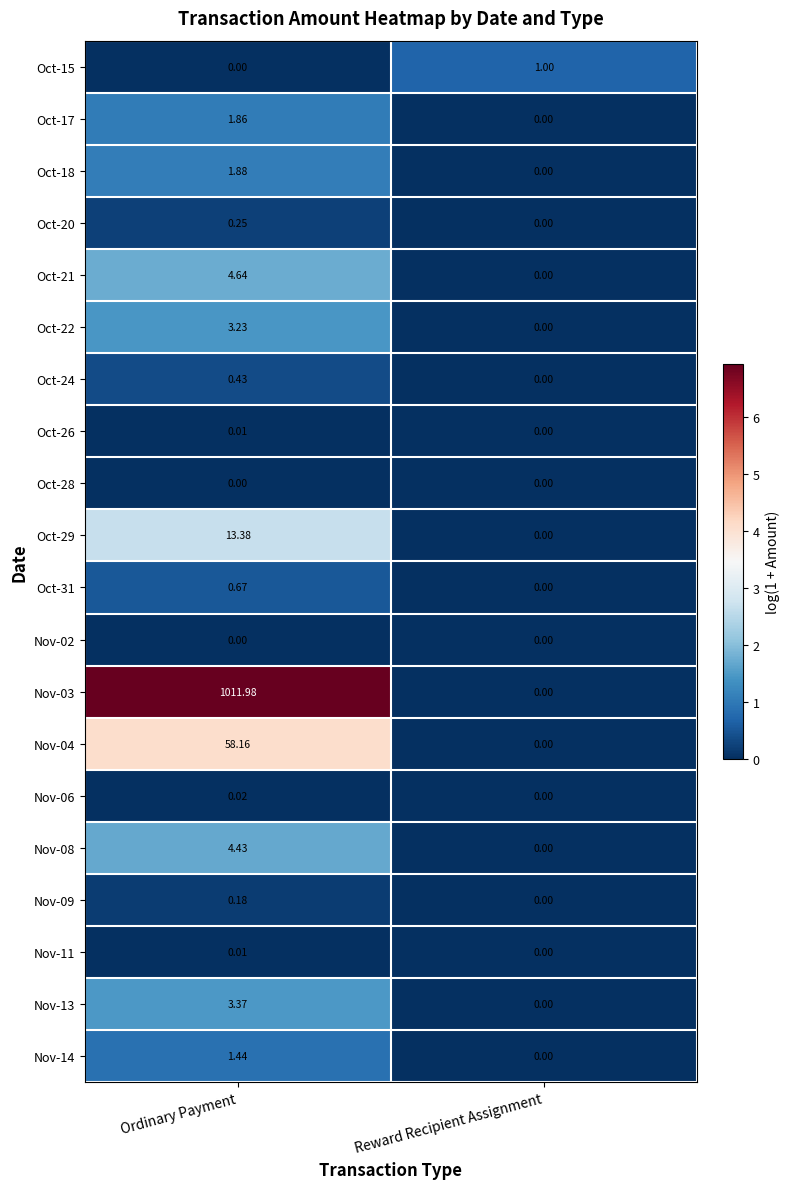

Where does the Nov-13 series first go above 3?

Ordinary Payment